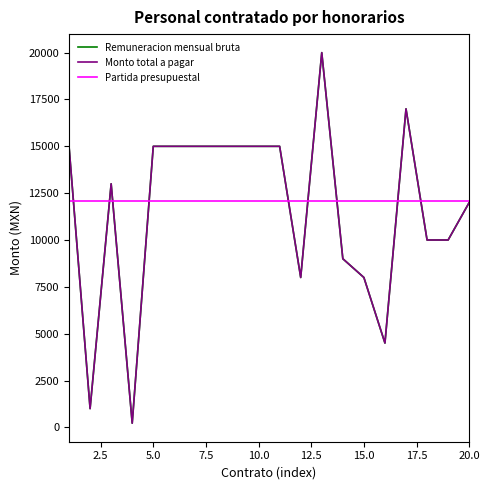

What is the value of the Remuneracion mensual bruta point at the 9th from the left?

15000.0